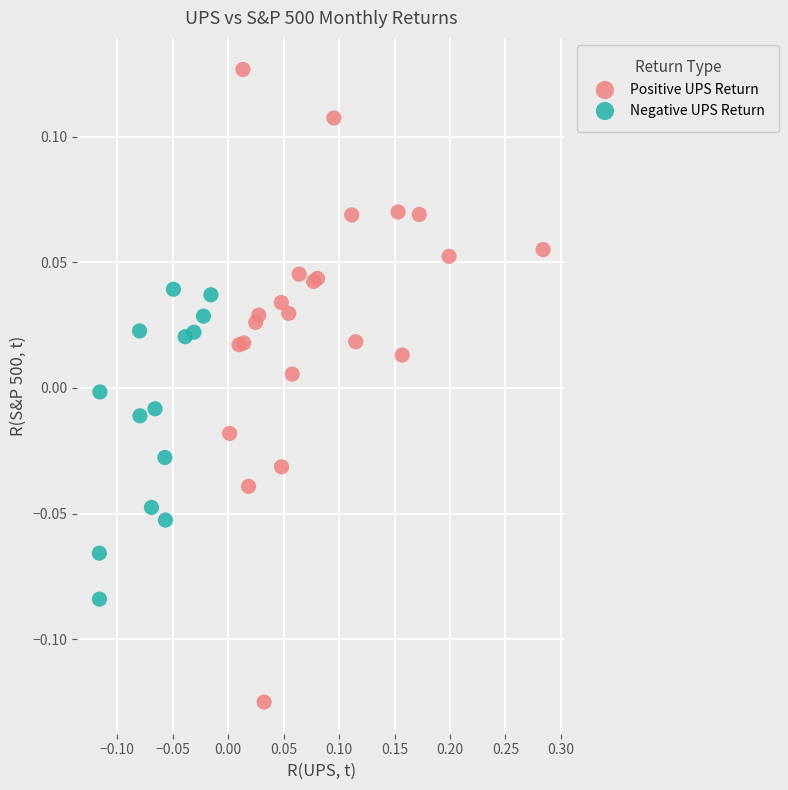

Which series reaches the minimum Y coordinate?

Positive UPS Return